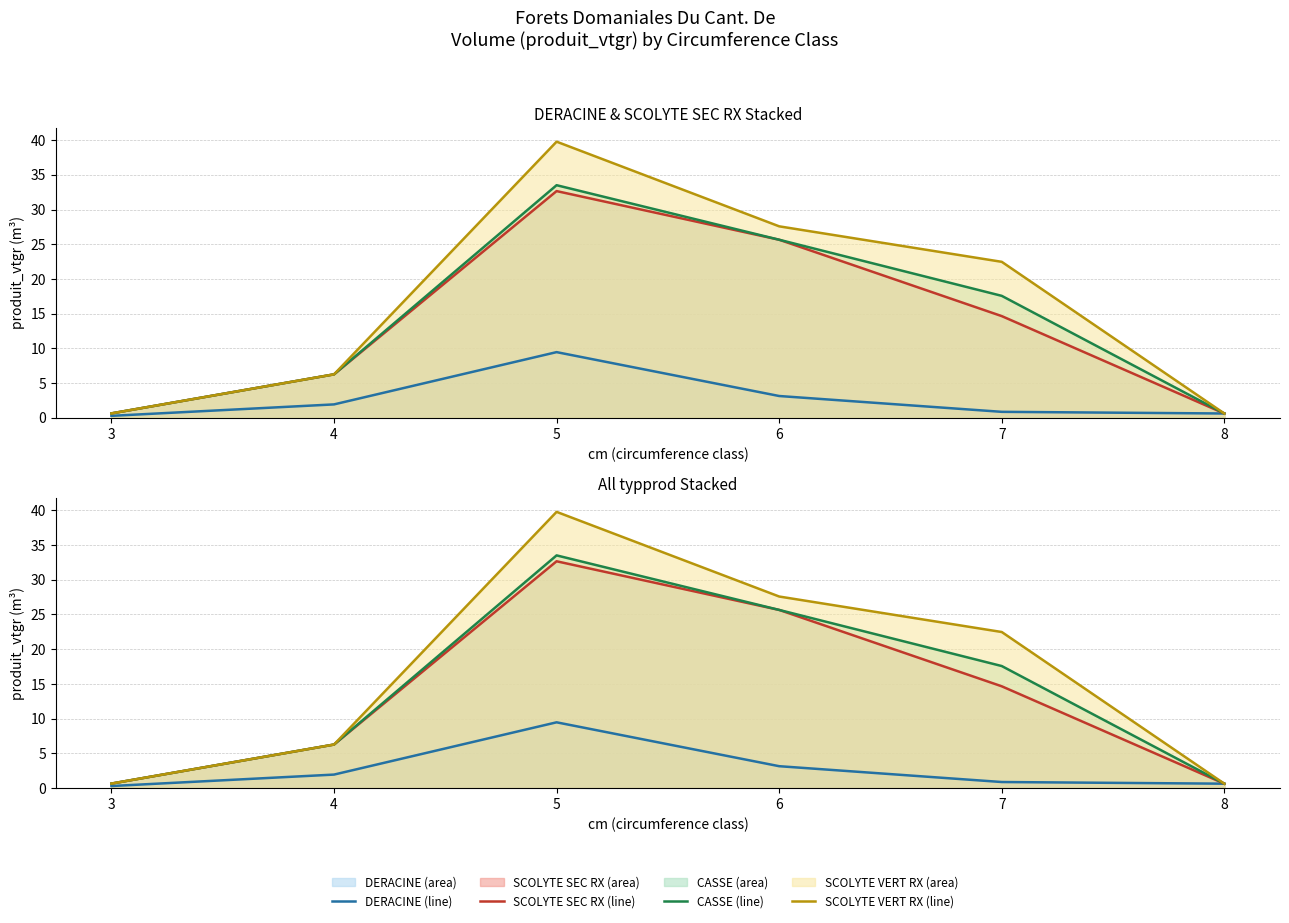

Where is SCOLYTE VERT RX (line) nearest to the value 20?

7